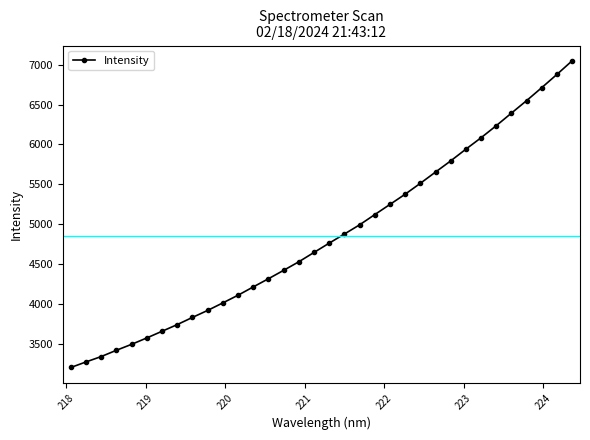

What is the minimum value shown in the chart?

3211.7